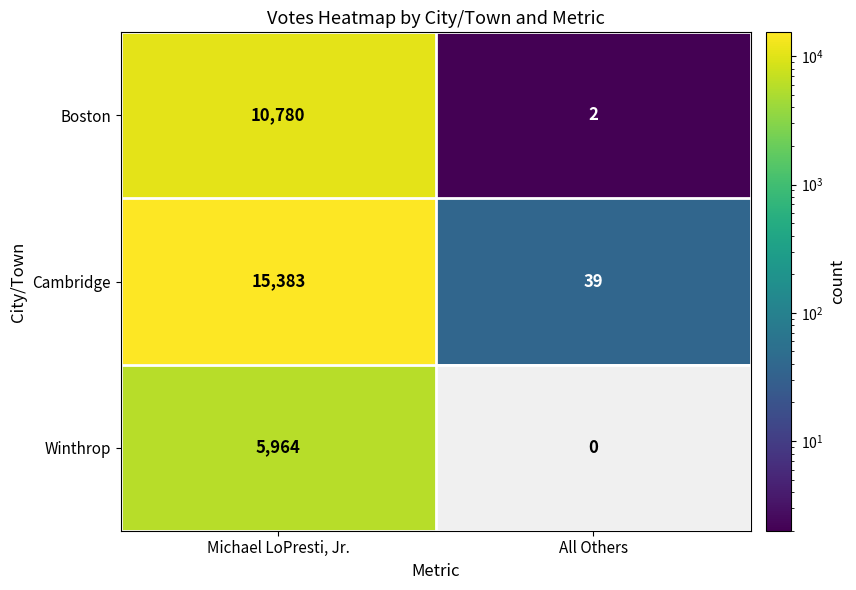

Which category has the lowest value across all series?

All Others